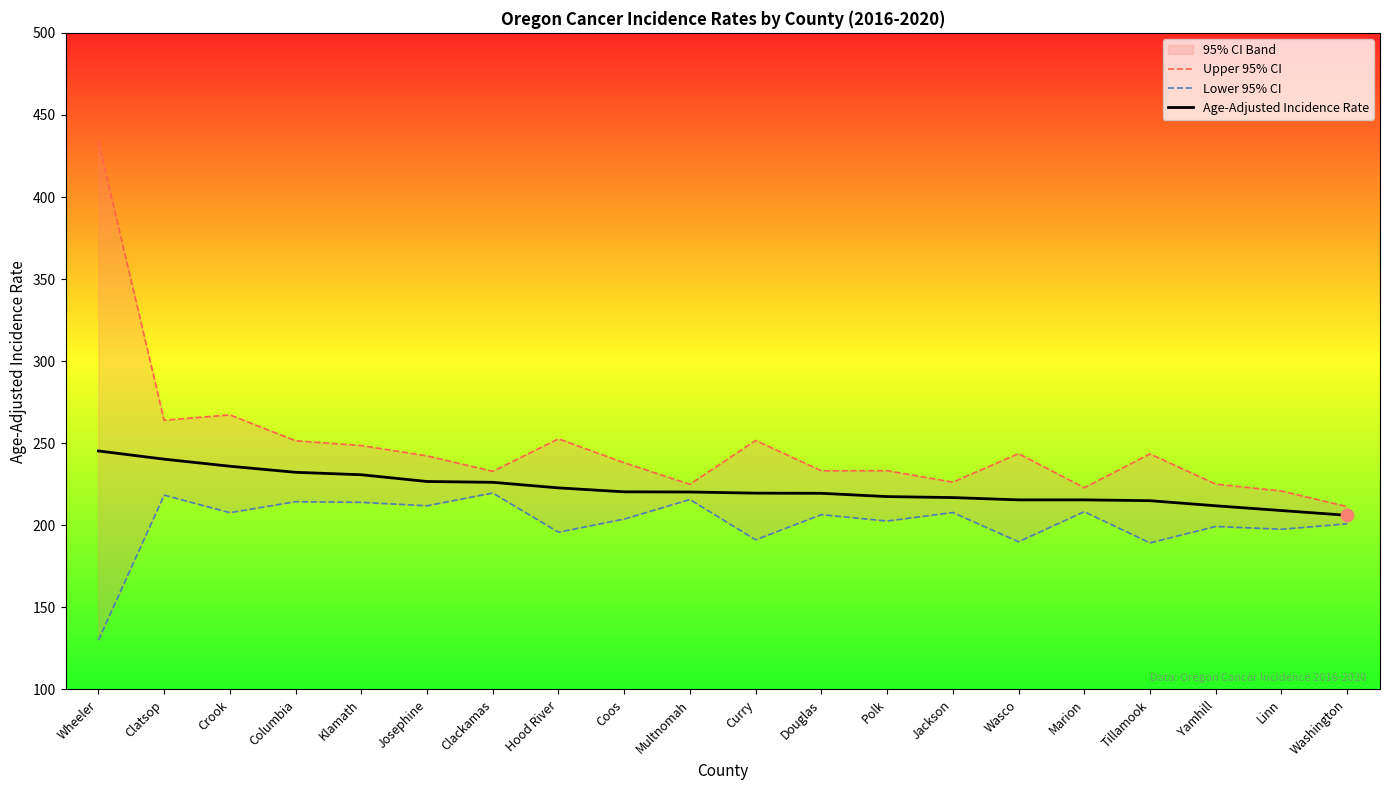

What are all the series names shown in the legend?

Upper 95% CI, Lower 95% CI, Age-Adjusted Incidence Rate